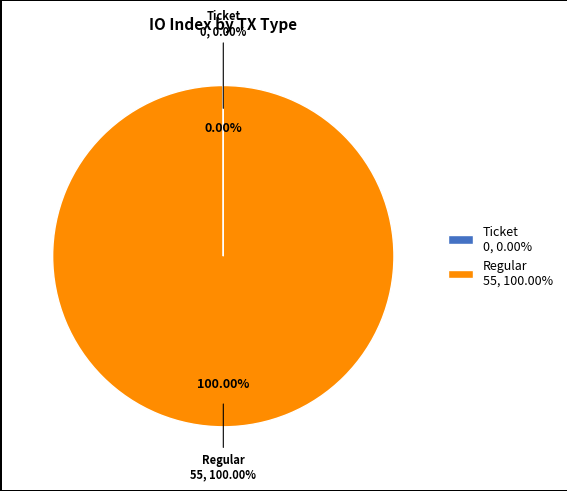

Which slice is the smallest?

Ticket (io_index=0)